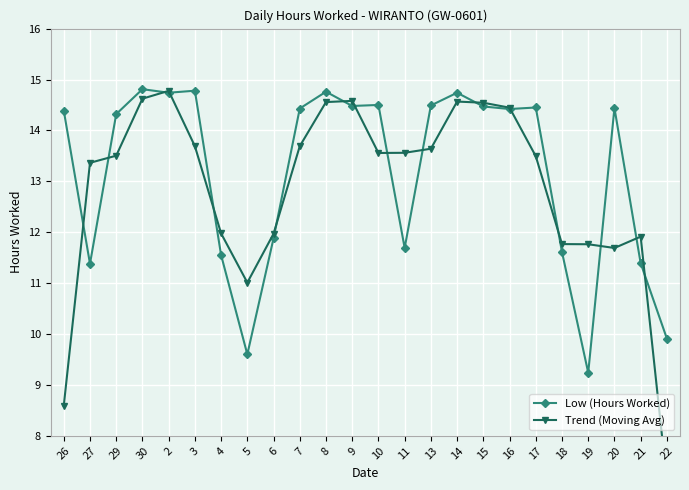

What is the minimum value shown in the chart?

7.1